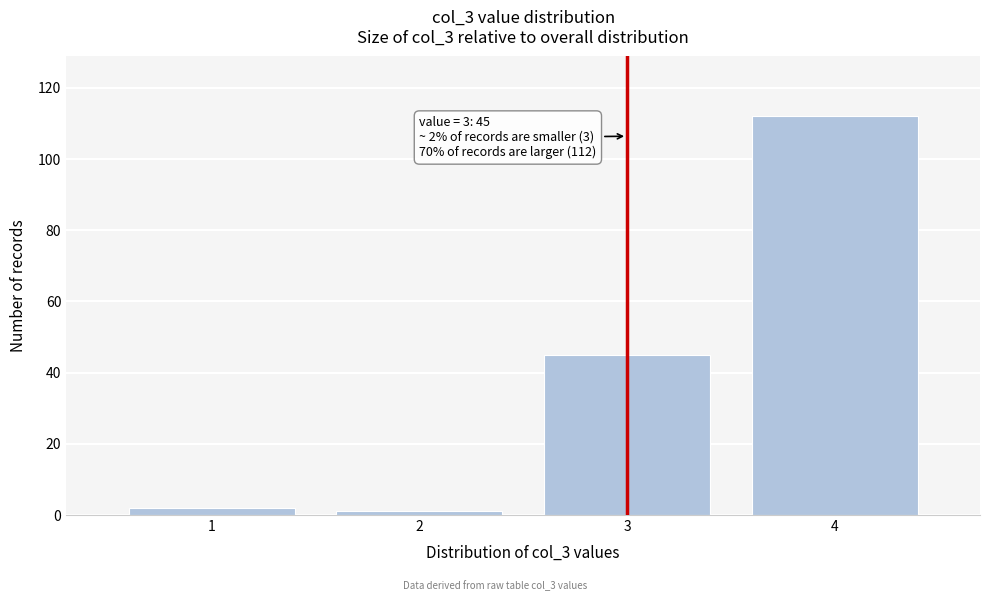

Over which range of the x-axis is the bar tallest?

3.5 to 4.5